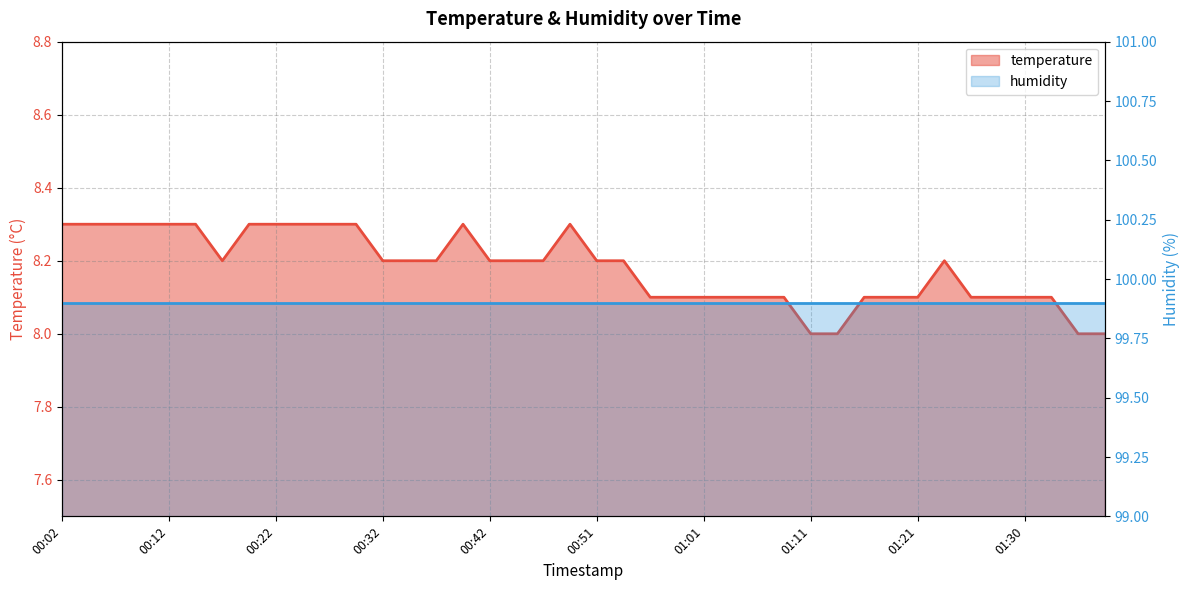

What is the ratio of the value at 01:01 to the value at 00:04?

1.0